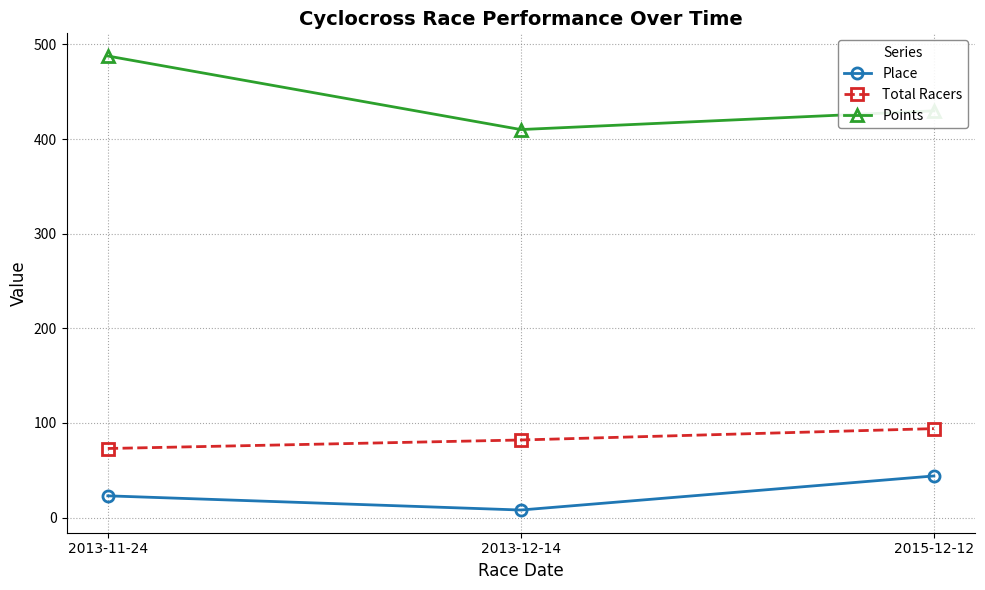

At which category is the sum across all series the highest?

2013-11-24